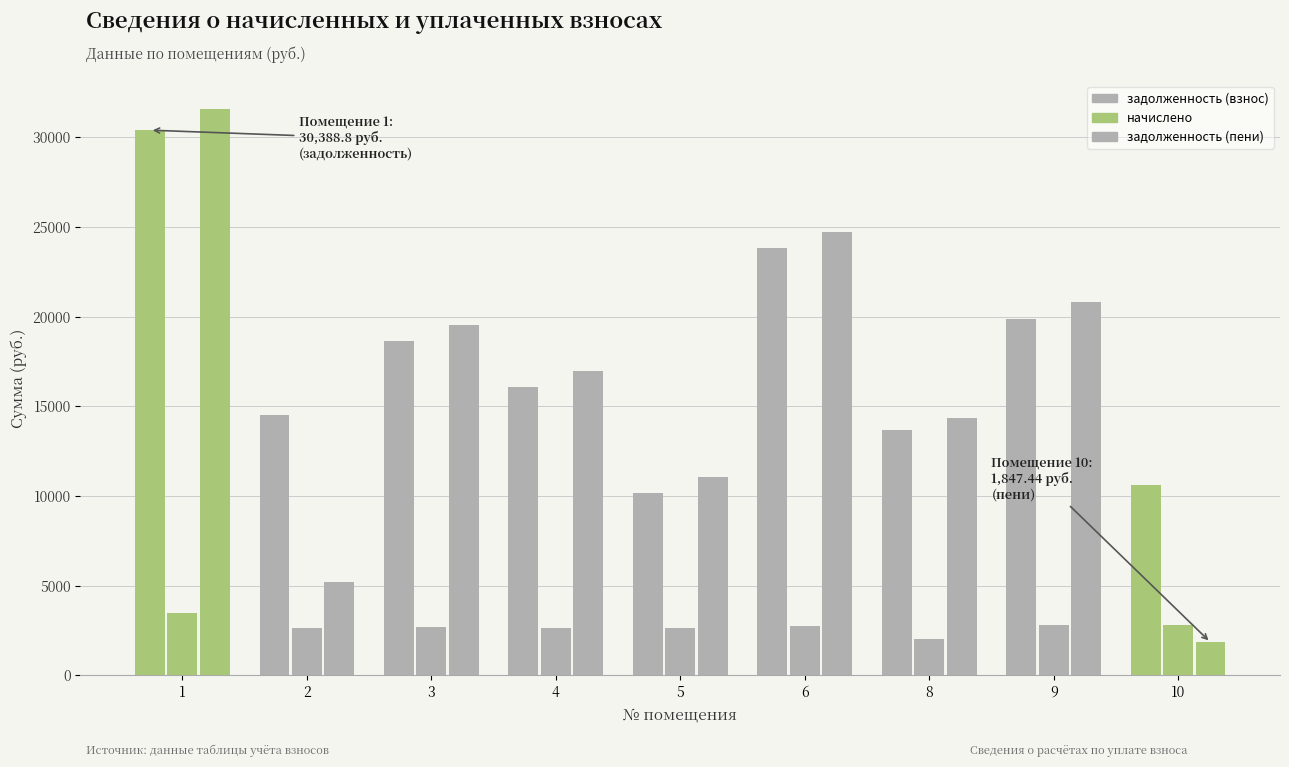

How many groups of bars are there?

9